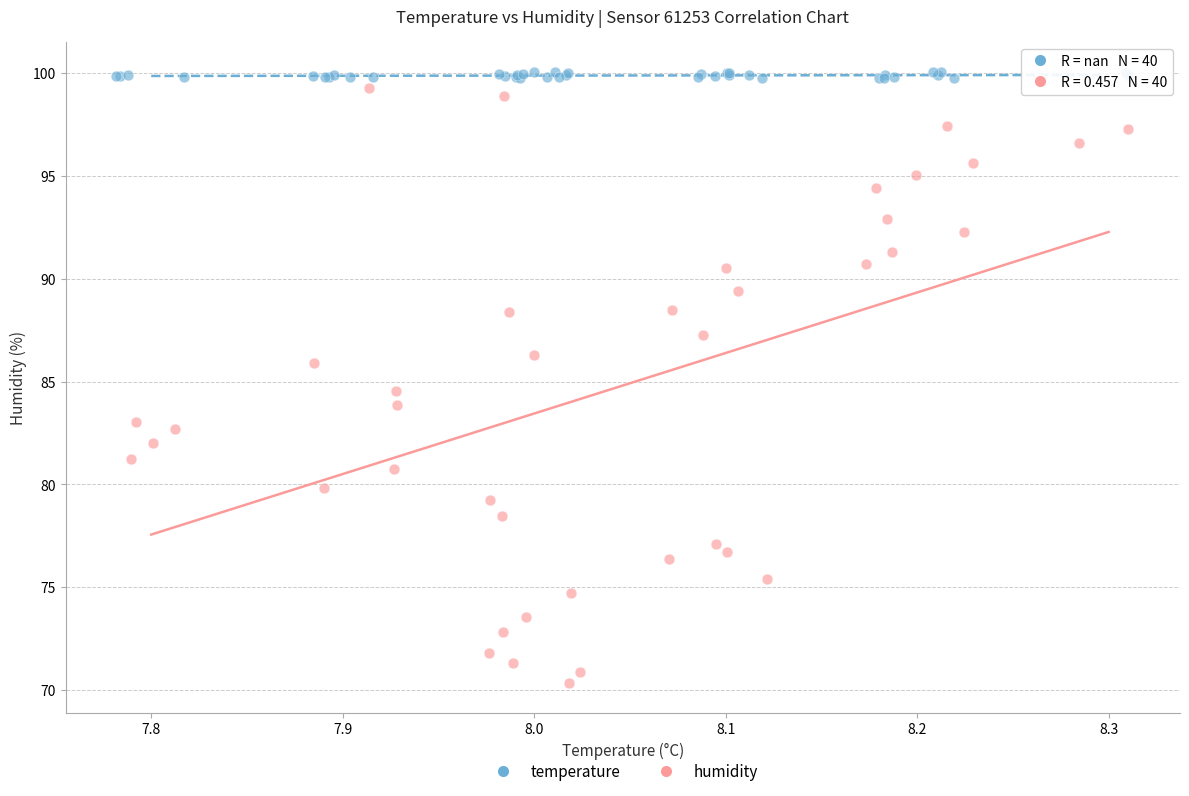

Which series reaches the minimum Y coordinate?

humidity